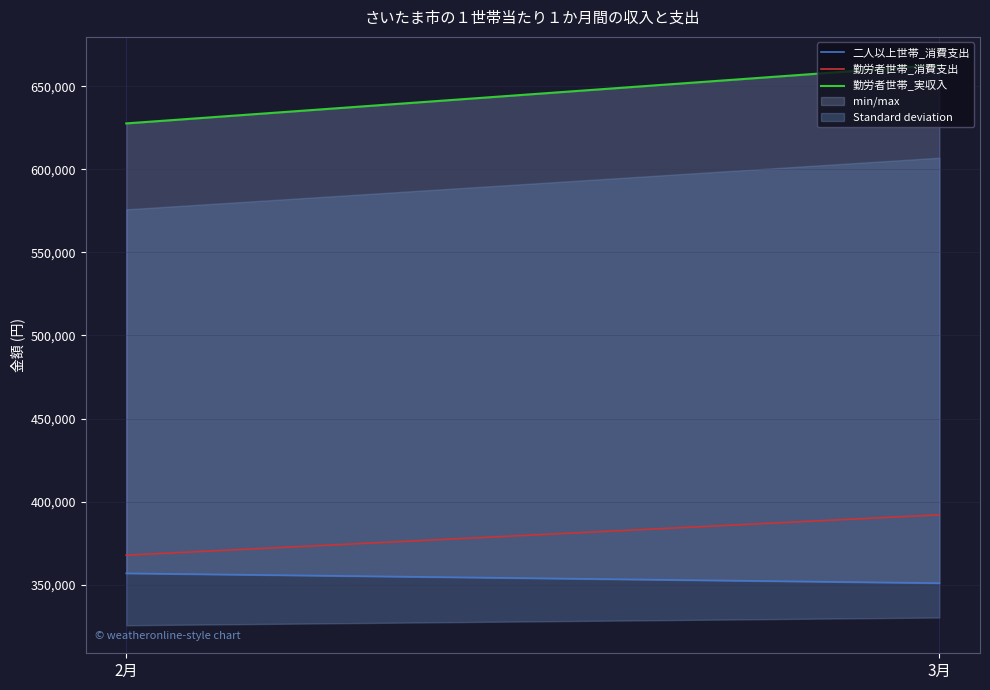

At which category is the sum across all series the highest?

3月